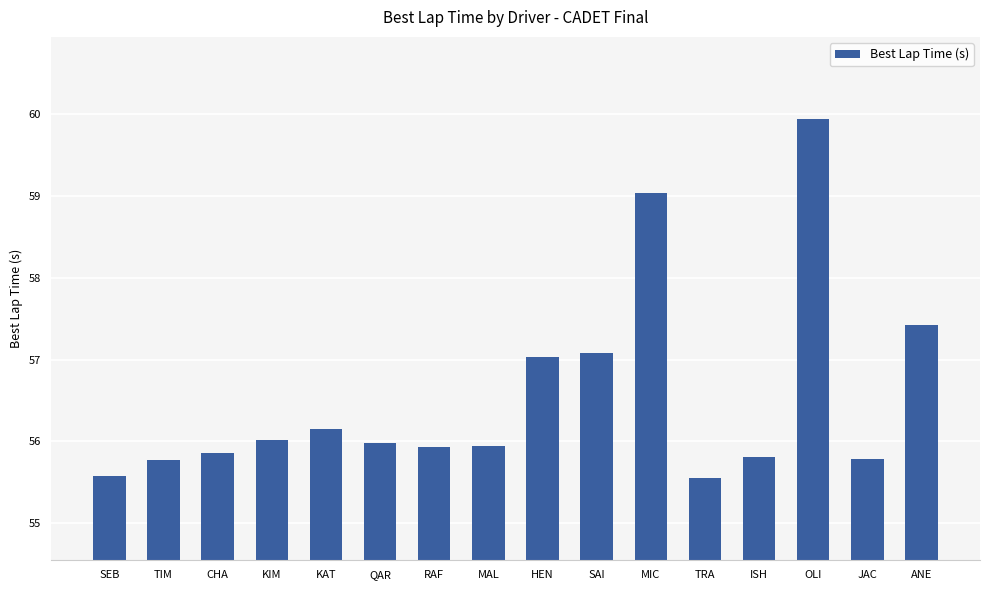

Read the value at MAL.

55.9